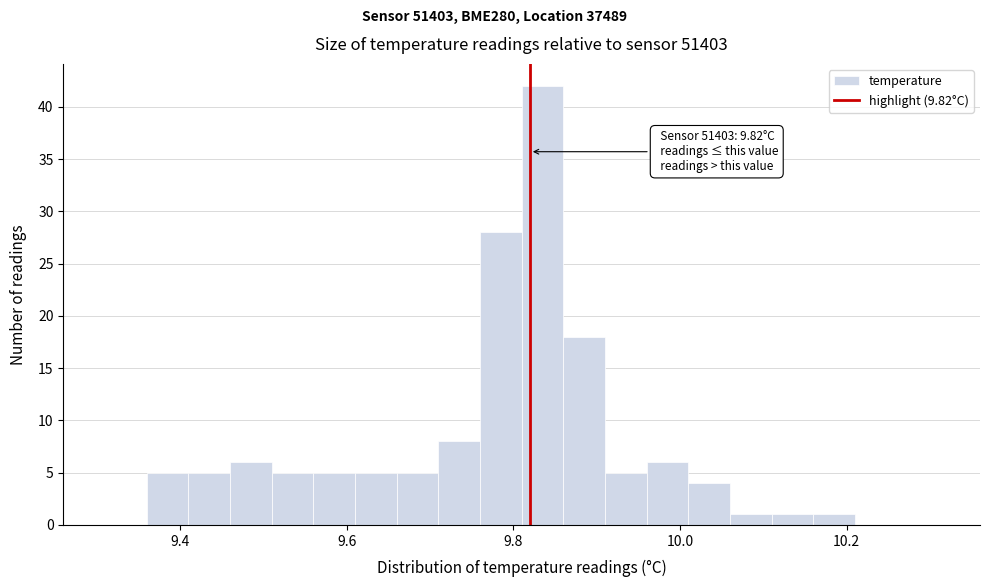

Read against the x-axis, roughly where is the centre of the tallest bar?

9.84